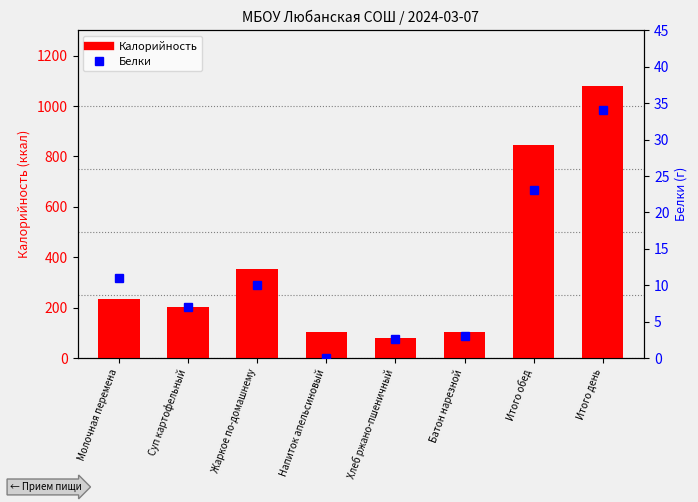

Rank the series at Итого обед from lowest to highest value.

Белки, Калорийность